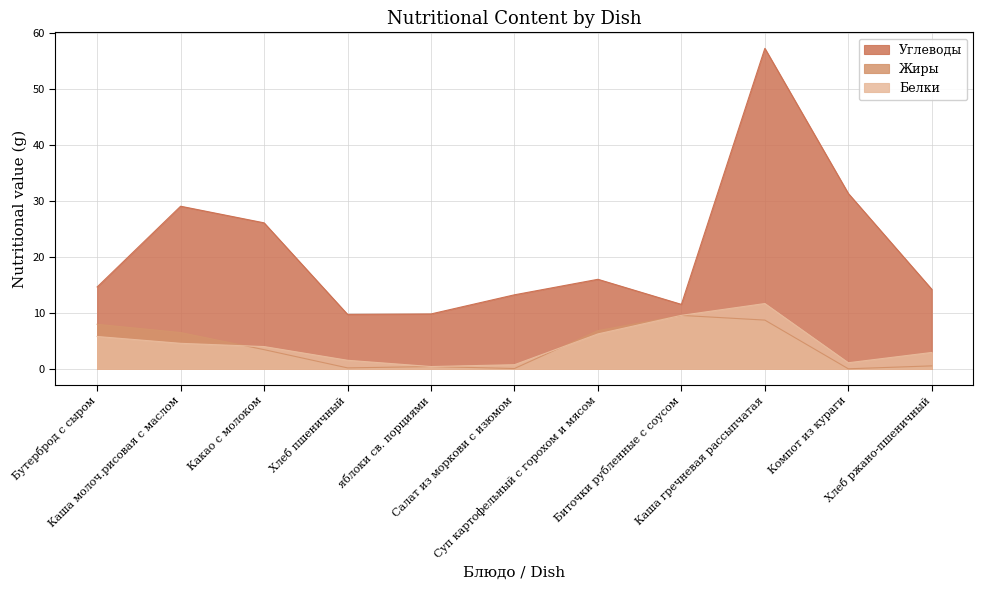

Where is the first local minimum for Углеводы?

Хлеб пшеничный